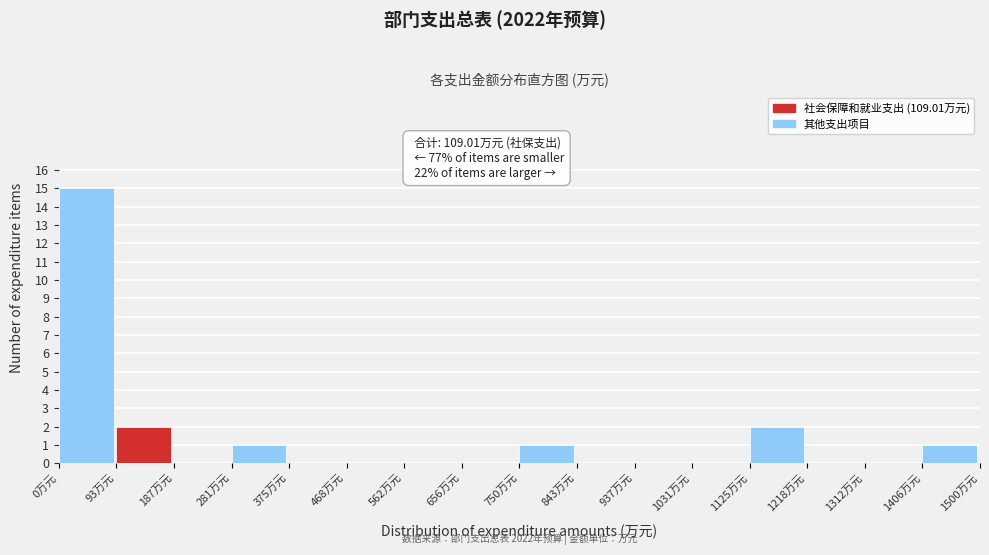

Which range on the x-axis has the tallest bar?

0 to 90